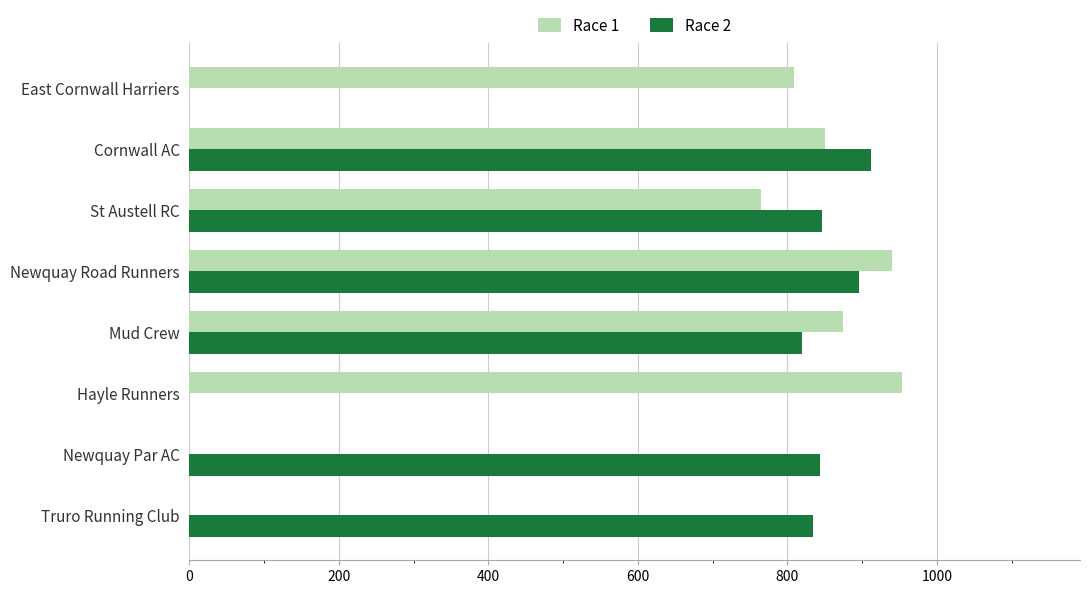

Is it true that Race 2 equals 1143 at Mud Crew?

False